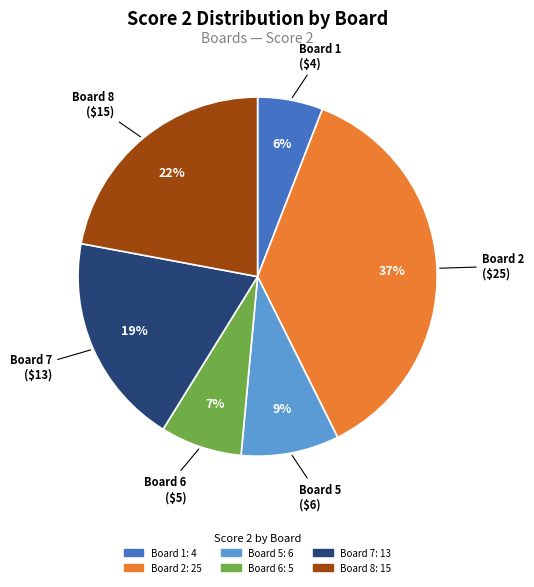

To the nearest percent, what is the average slice percentage?

17%